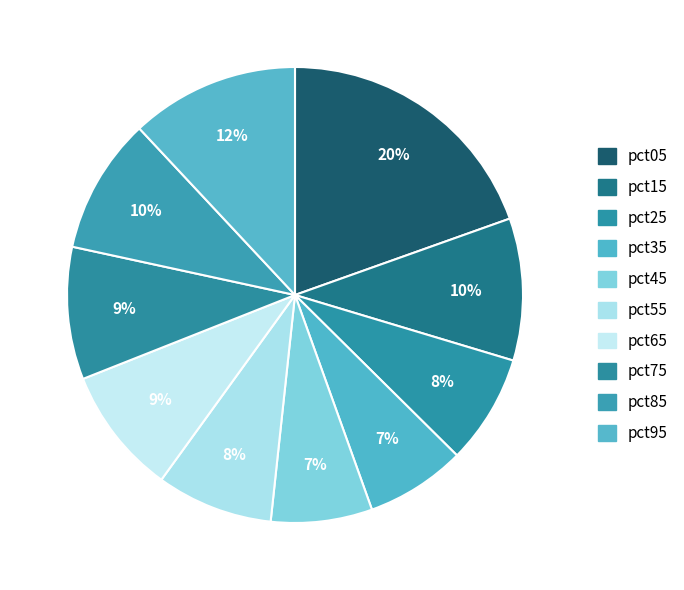

To the nearest percent, what is the average slice percentage?

10%